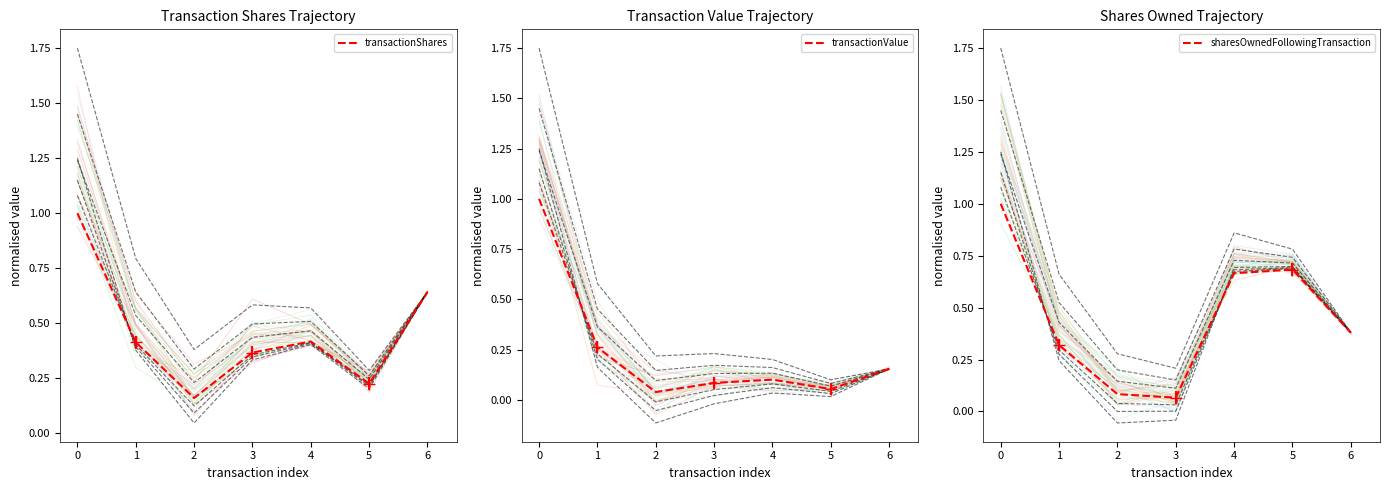

True or false: transactionShares and transactionValue intersect in this chart.

False